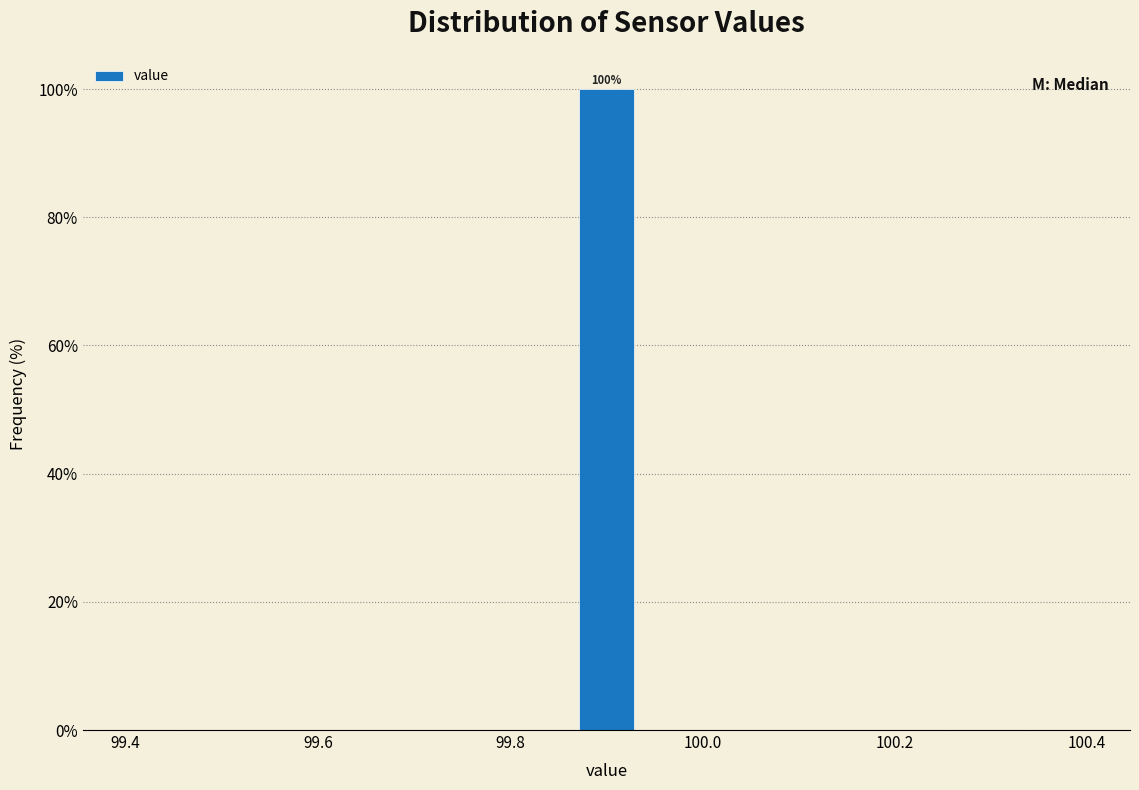

Around what value on the x-axis is the tallest bar? Give the approximate position of its centre, as read against the axis.

99.90